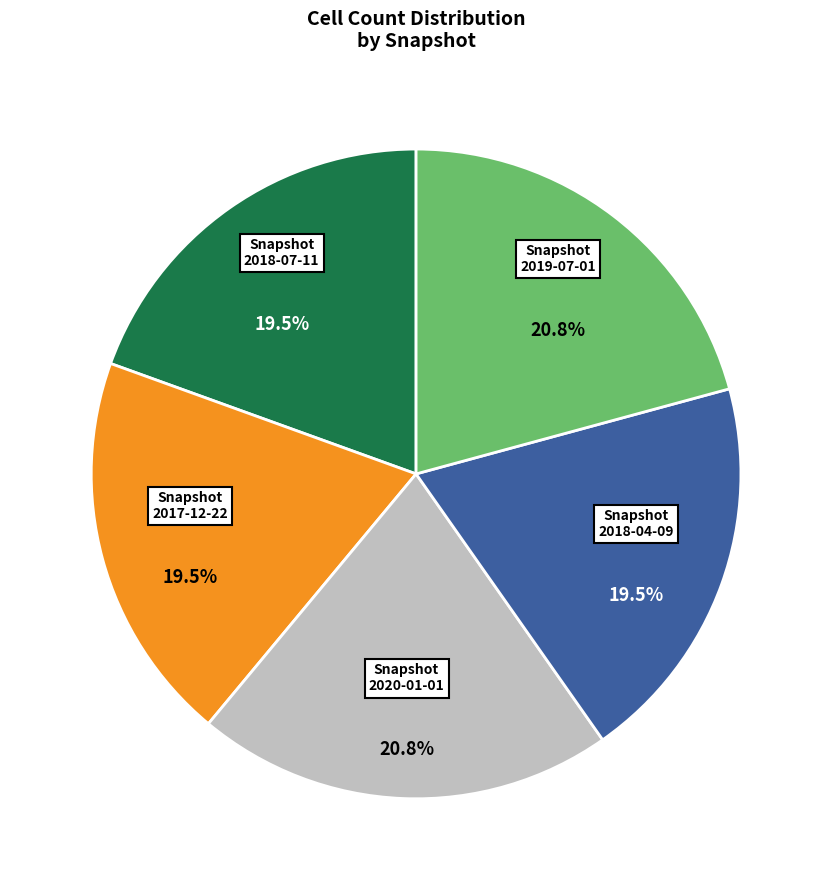

Approximately how many times larger is the value at Snapshot 2020-01-01 compared to Snapshot 2019-07-01?

1.0